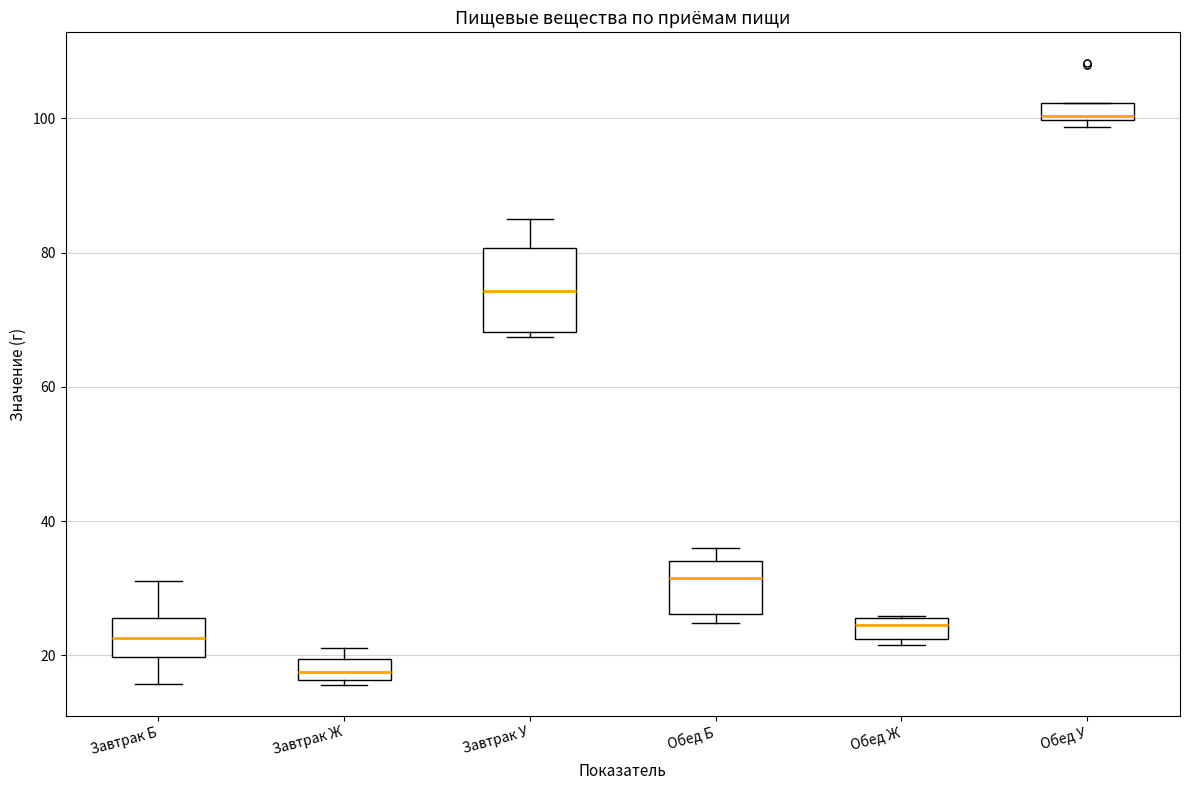

Where is the upper edge of the box for Завтрак Ж on the y-axis? The values are not printed on the chart, so give them approximately, as read against the axis.

20